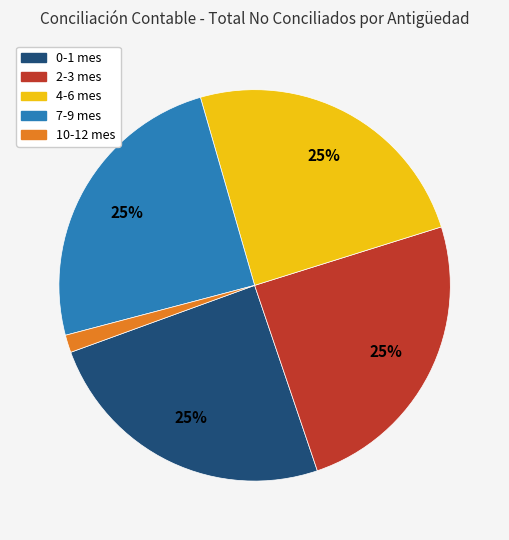

To the nearest percent, what is the combined percentage of 4-6 mes and 10-12 mes?

26%